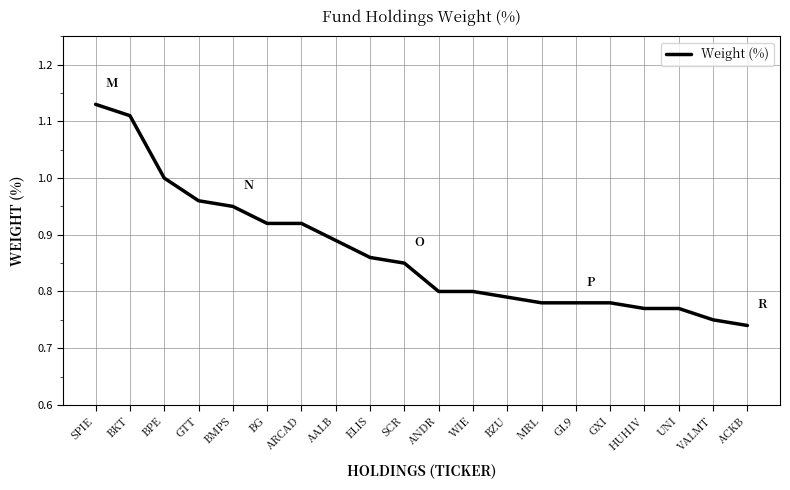

At which category does the chart reach its peak across all series?

SPIE